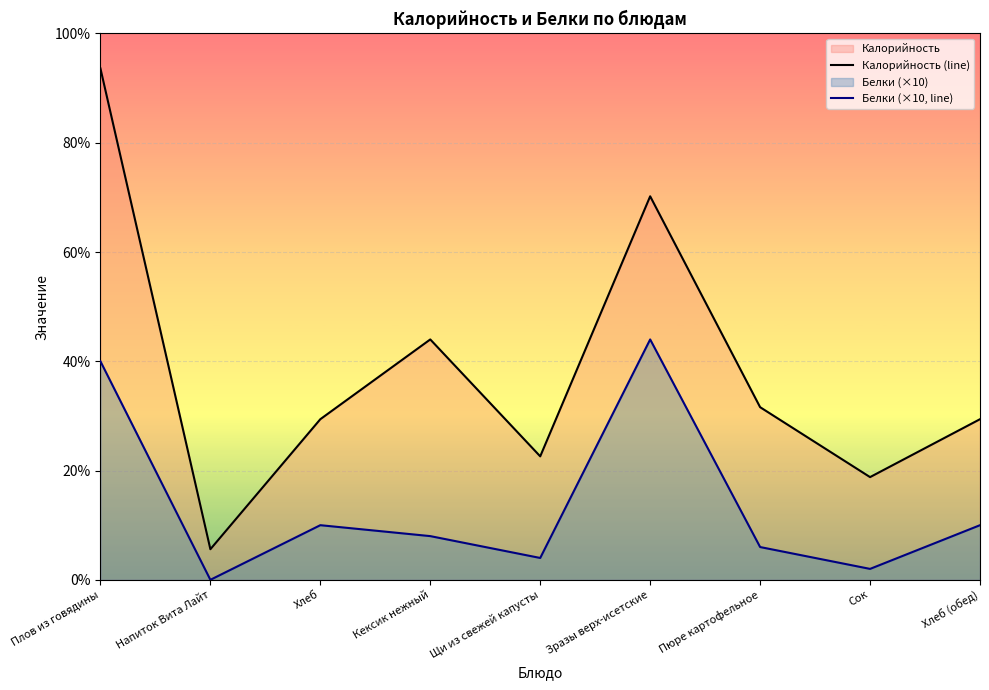

What position from the left is Зразы верх-исетские?

6